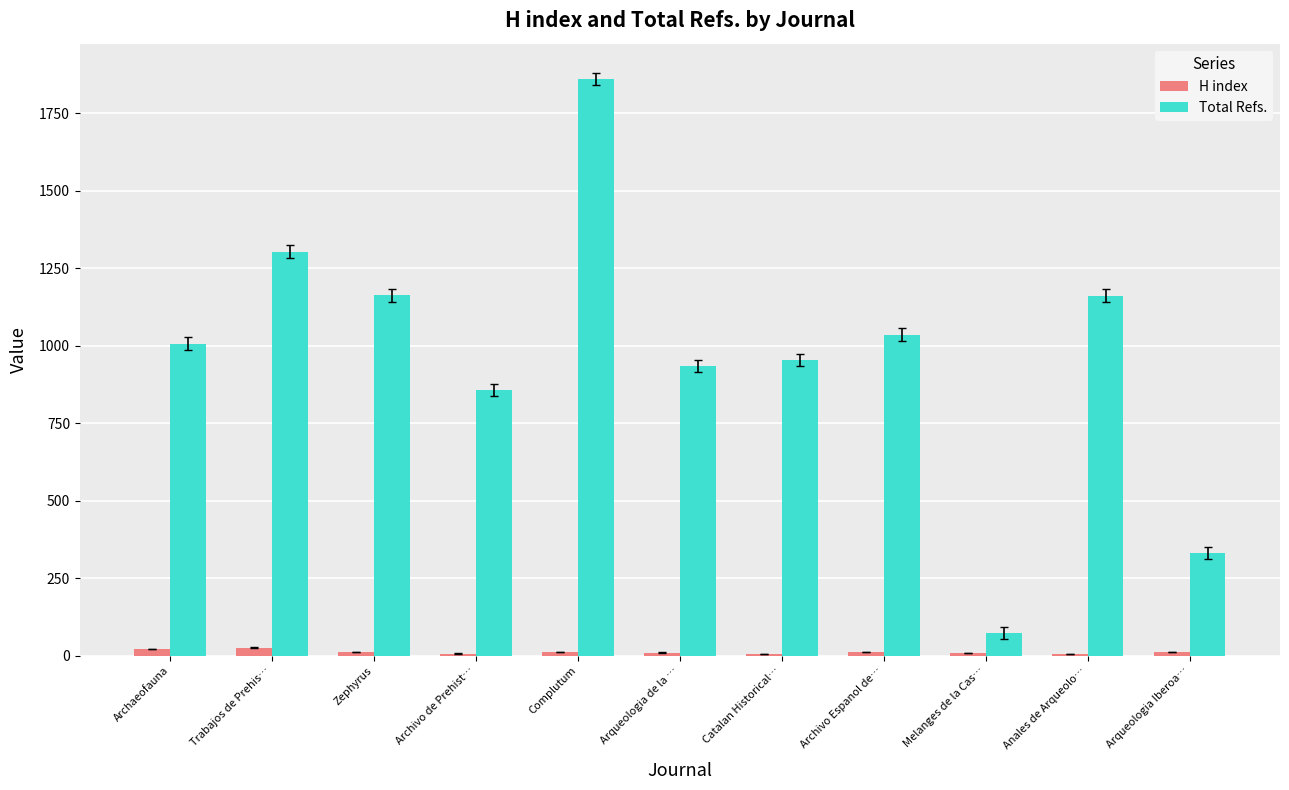

How many groups of bars are there?

11